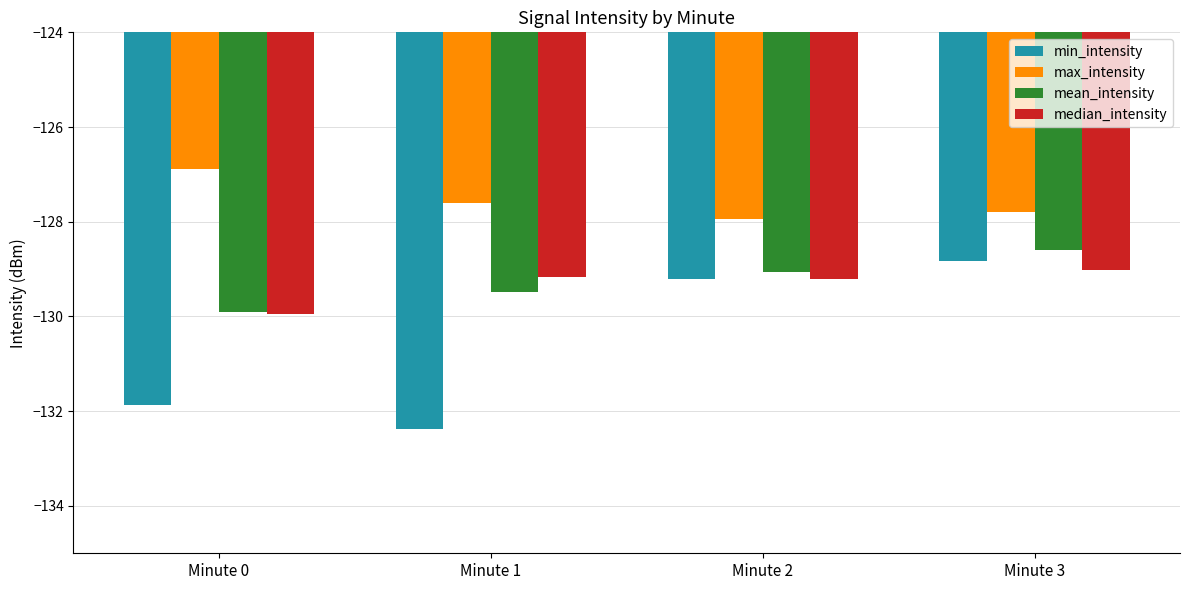

How many groups of bars are there?

4